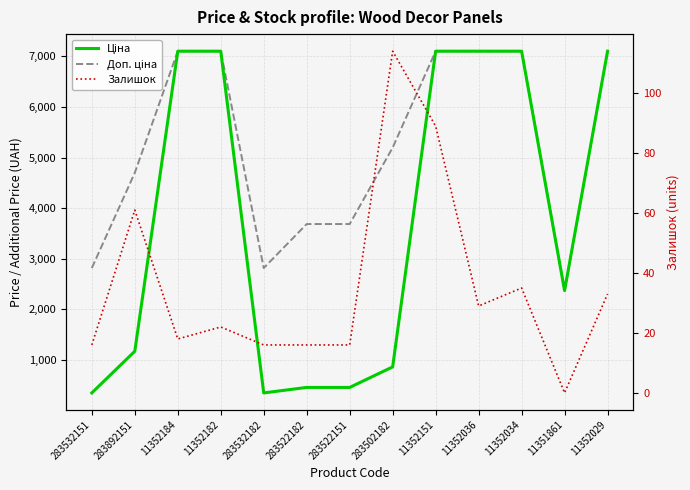

What is the label of the 1st point from the right?

11352029